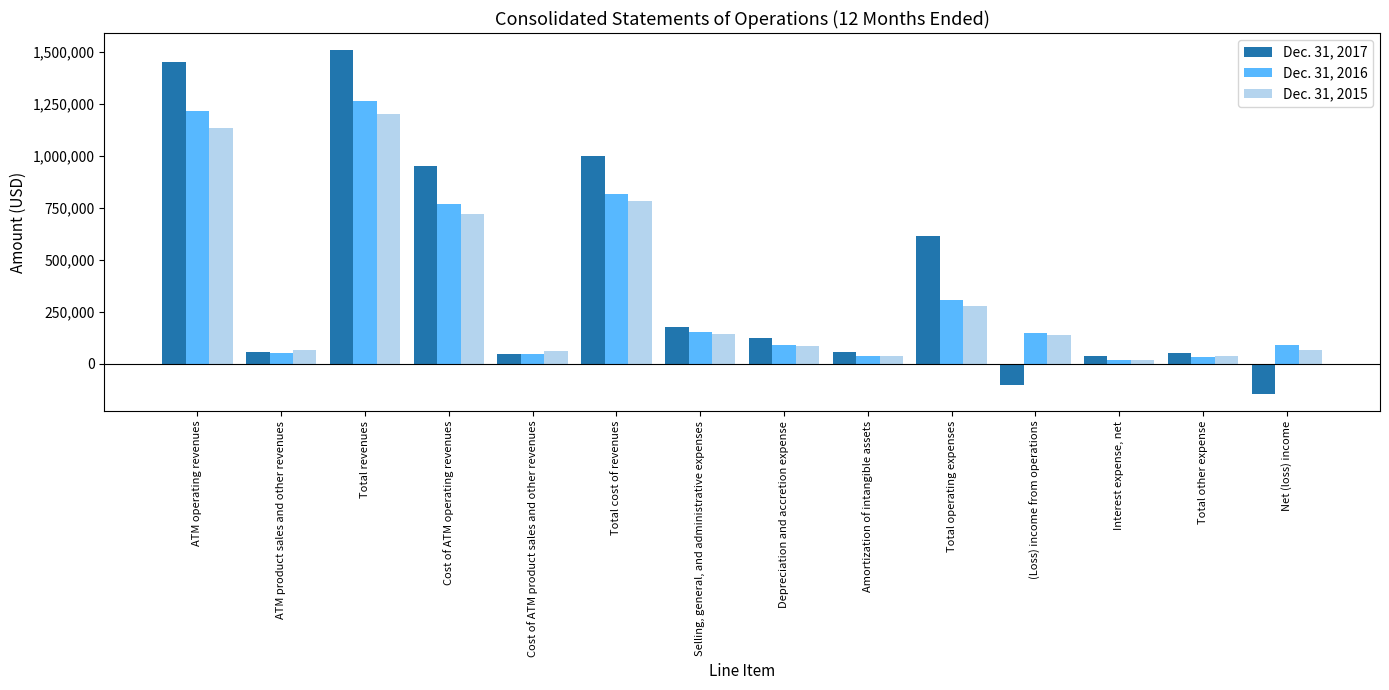

The value of Dec. 31, 2017 at Net (loss) income is -145351. True or false?

True